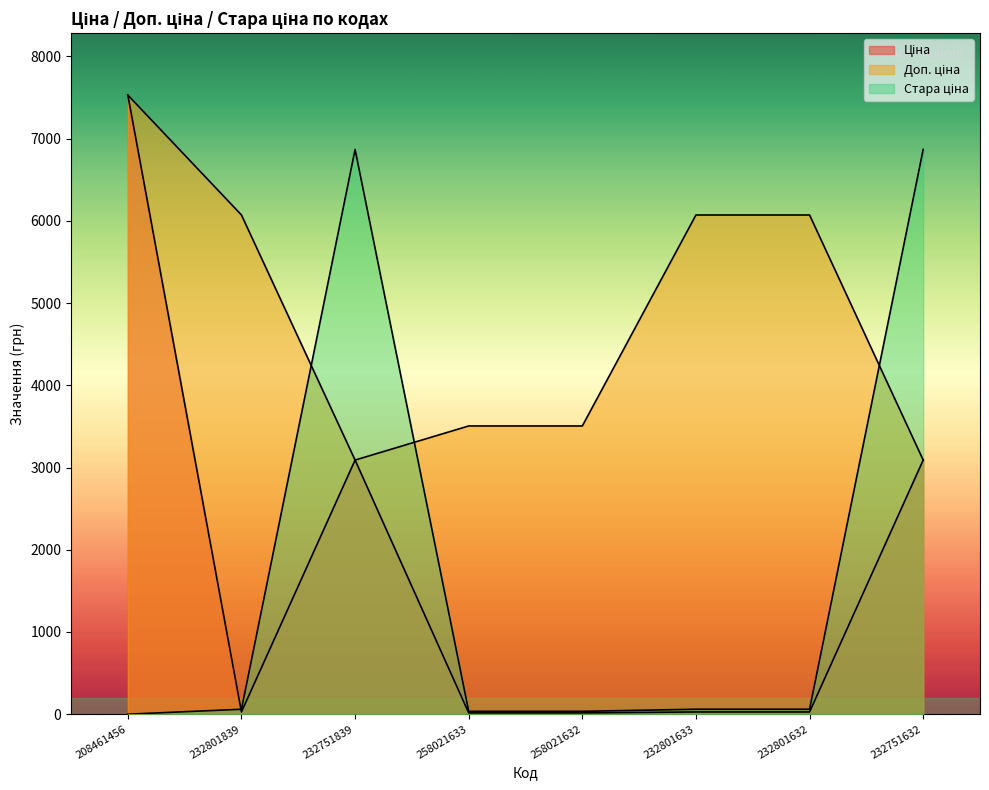

What is the difference between the highest and lowest values at 232801633?

6045.0